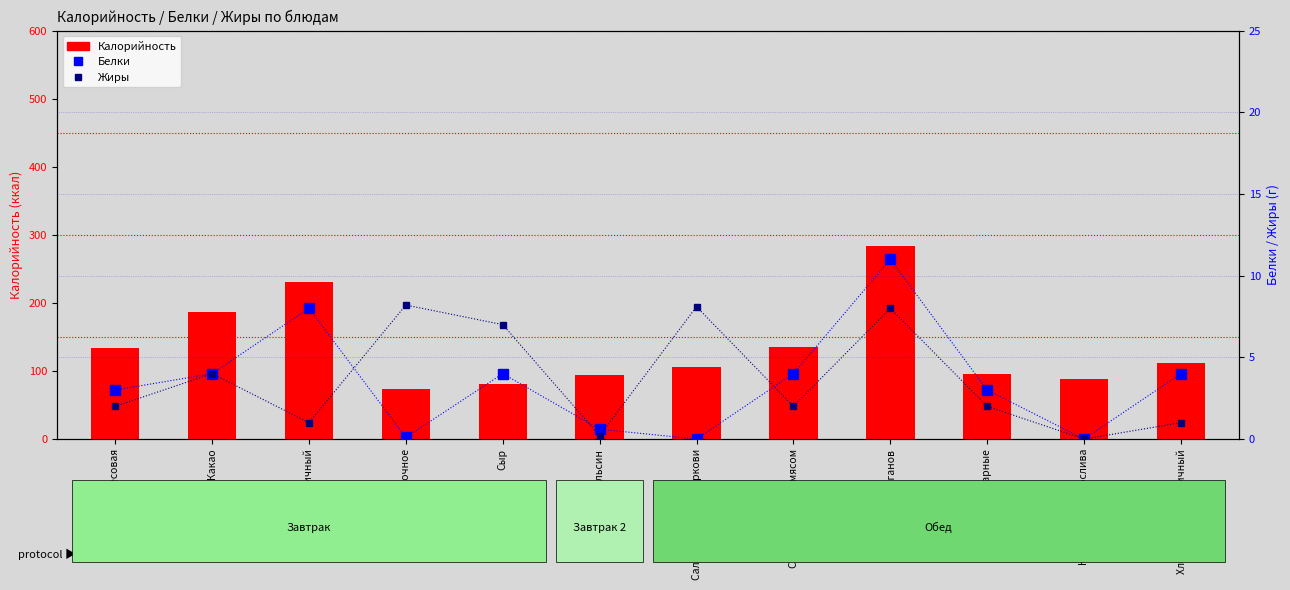

Which series has the largest range (max minus min)?

Калорийность